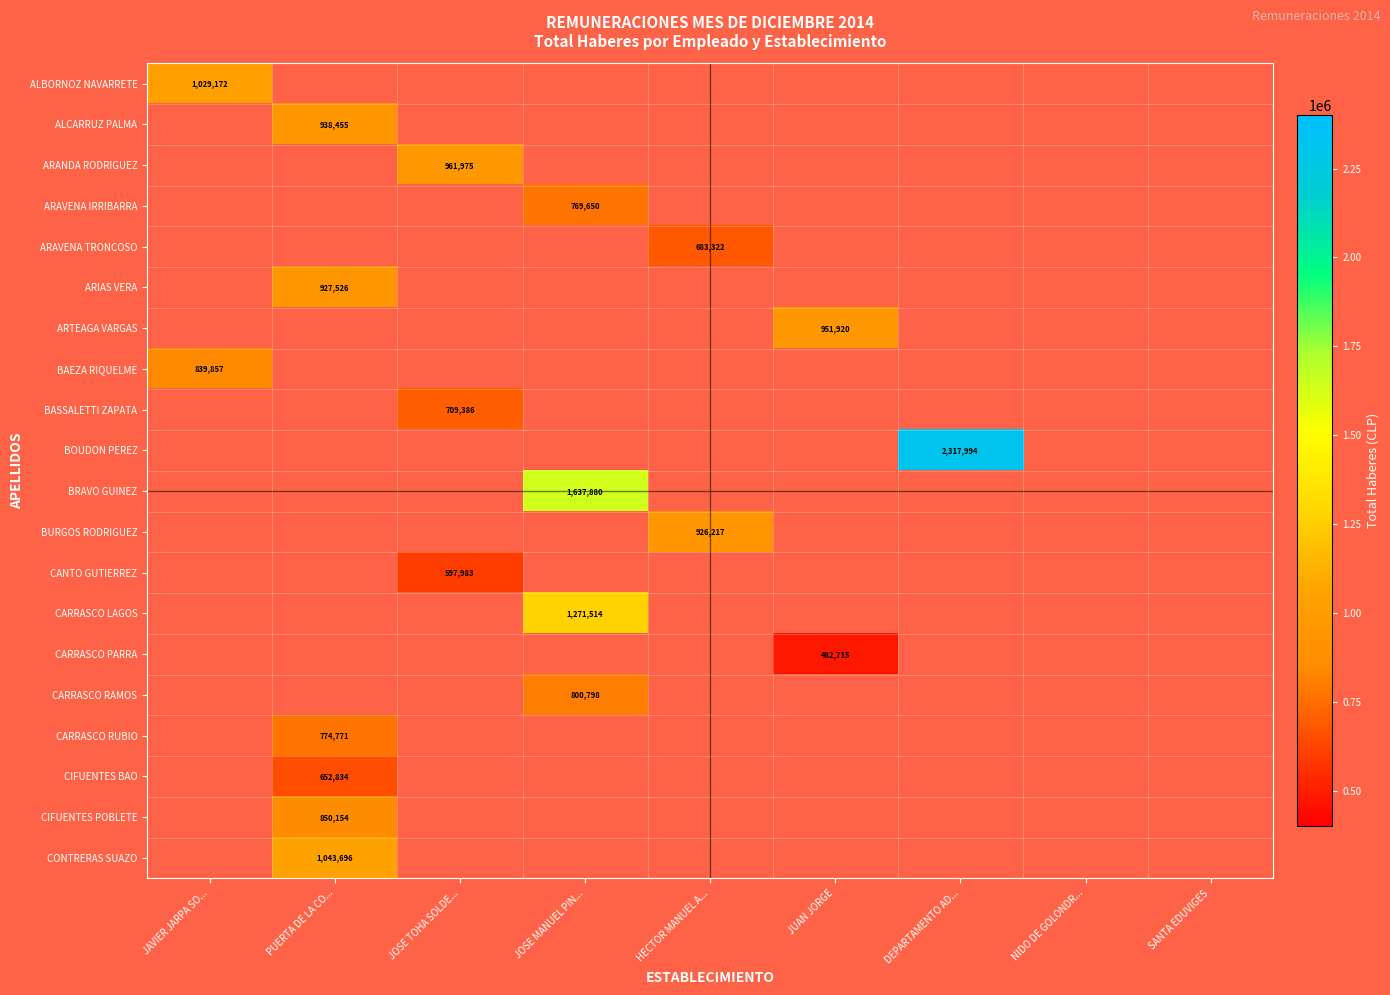

True or false: CIFUENTES BAO has a value of 272690 at PUERTA DE LA CO....

False